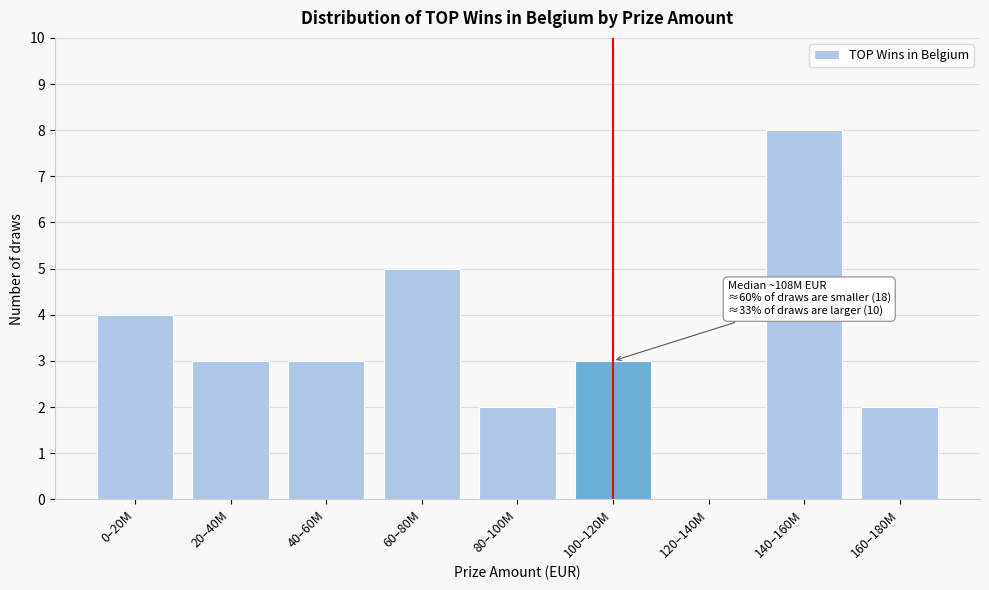

Reading right to left, what are all the values shown in this chart?

160–180M=2	140–160M=8	120–140M=0	100–120M=3	80–100M=2	60–80M=5	40–60M=3	20–40M=3	0–20M=4